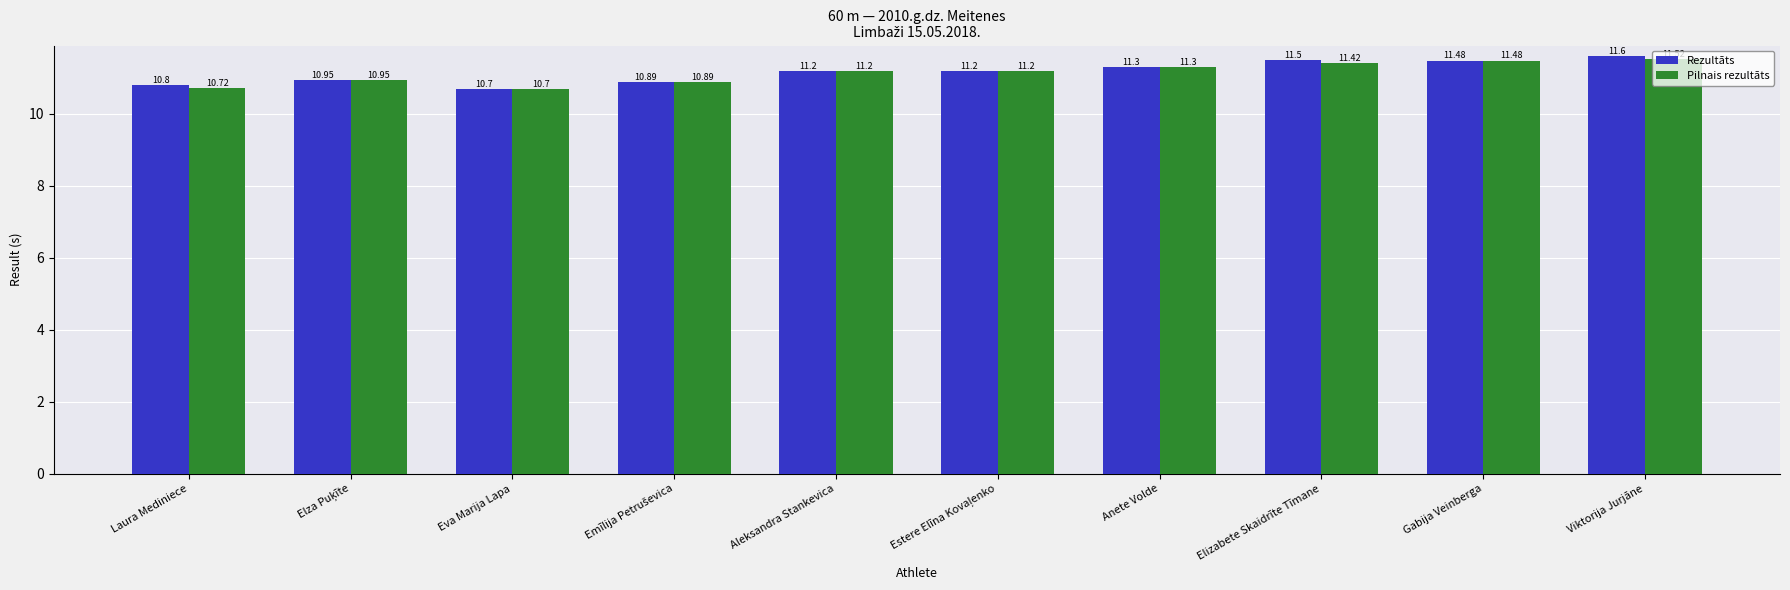

Read the Pilnais rezultāts value at Eva Marija Lapa.

10.7